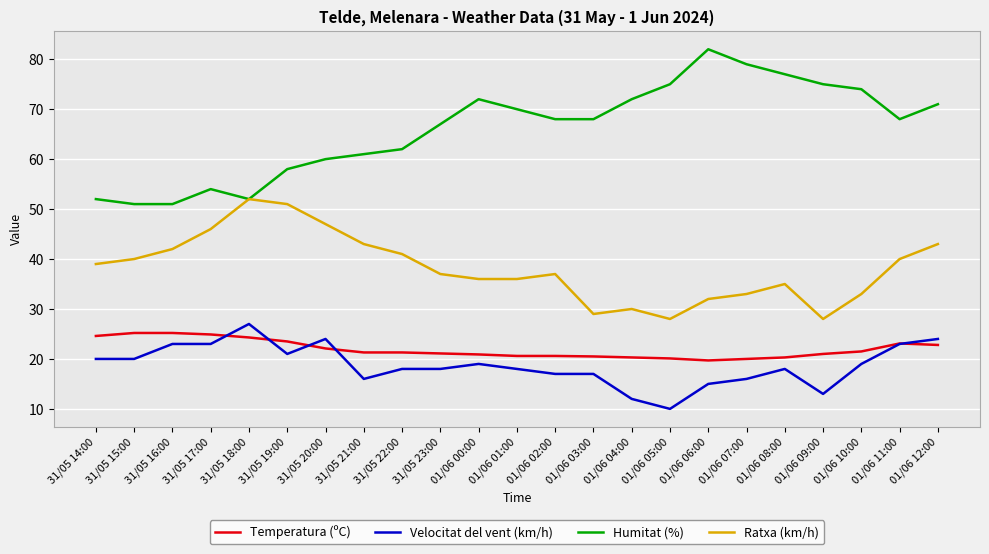

What is the difference between the maximum and minimum values in the Velocitat del vent (km/h) series?

17.0